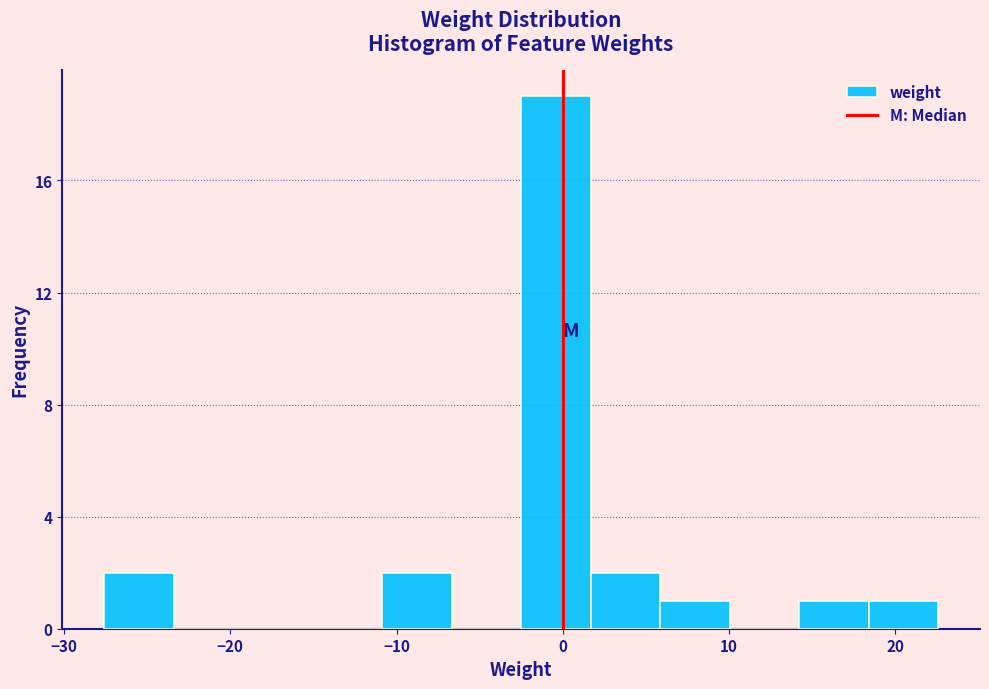

Over which range of the x-axis is the bar tallest?

-3 to 2